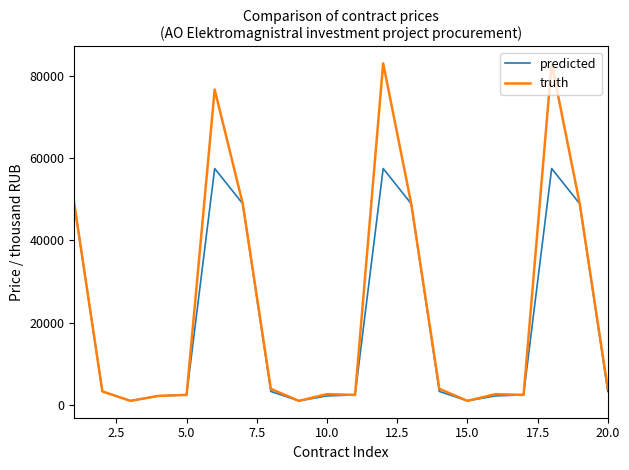

Which series has the widest spread of values?

truth